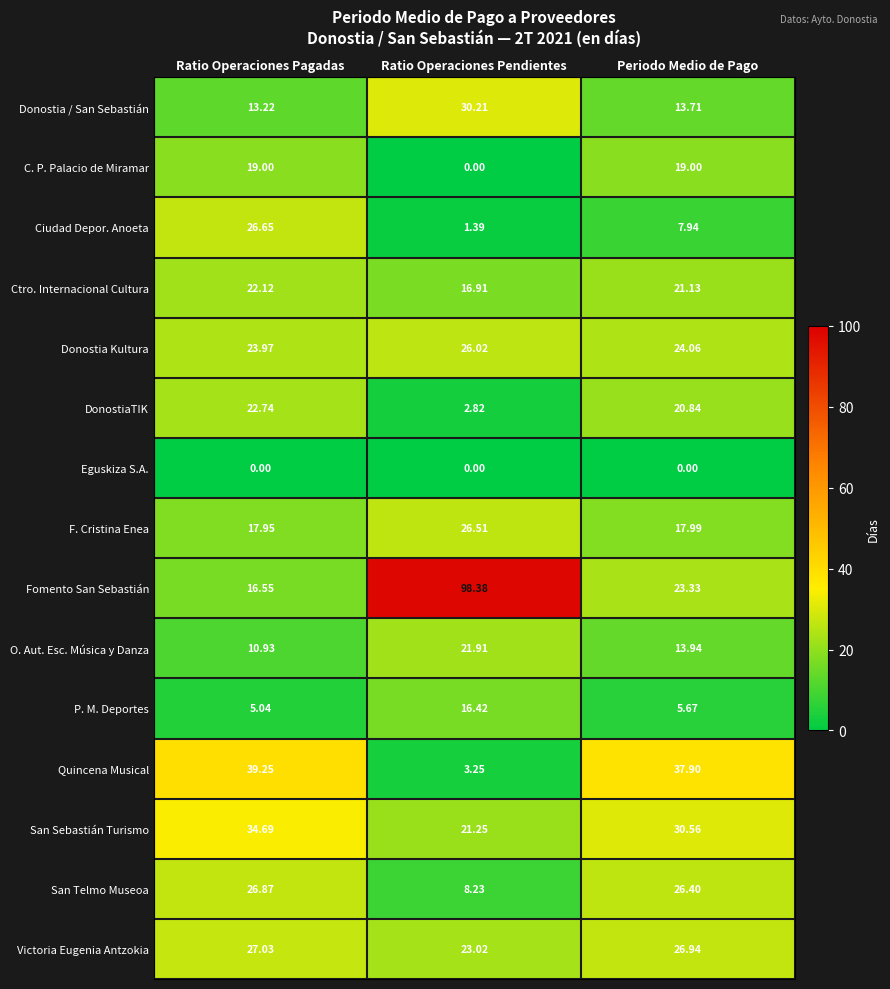

At which label is Donostia Kultura closest to 24?

Ratio Operaciones Pagadas